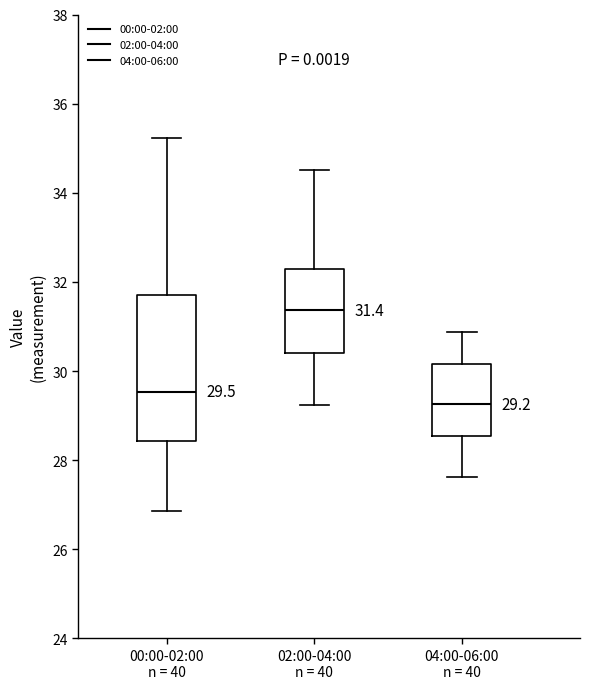

Comparing the boxes themselves (not the whiskers), which one is the tallest?

00:00-02:00 n = 40